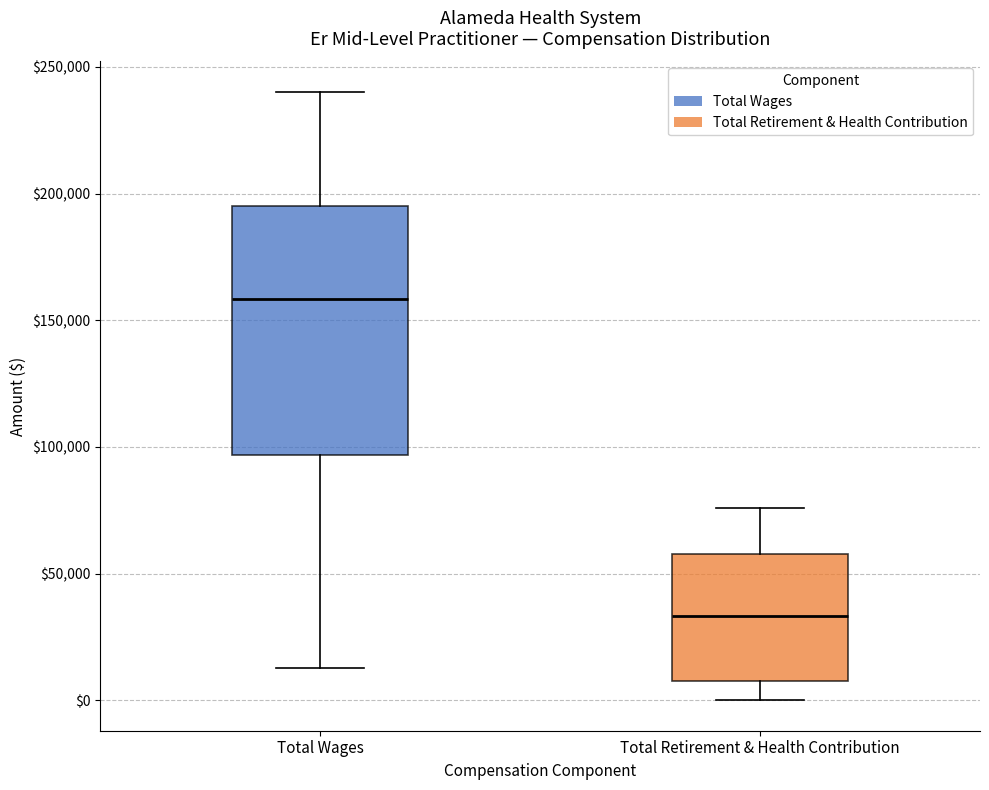

Where does the median line of the box for Total Wages sit on the y-axis? The values are not printed on the chart, so give them approximately, as read against the axis.

160000